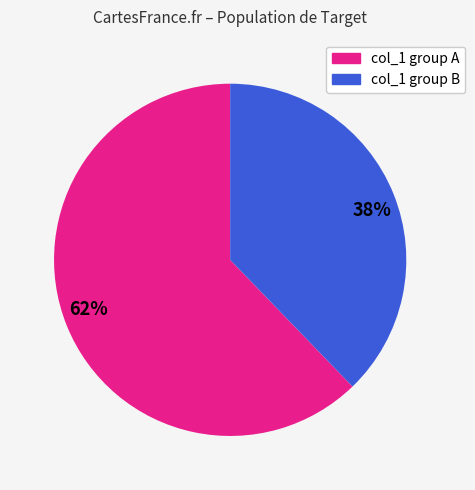

Count the number of slices in the pie.

2